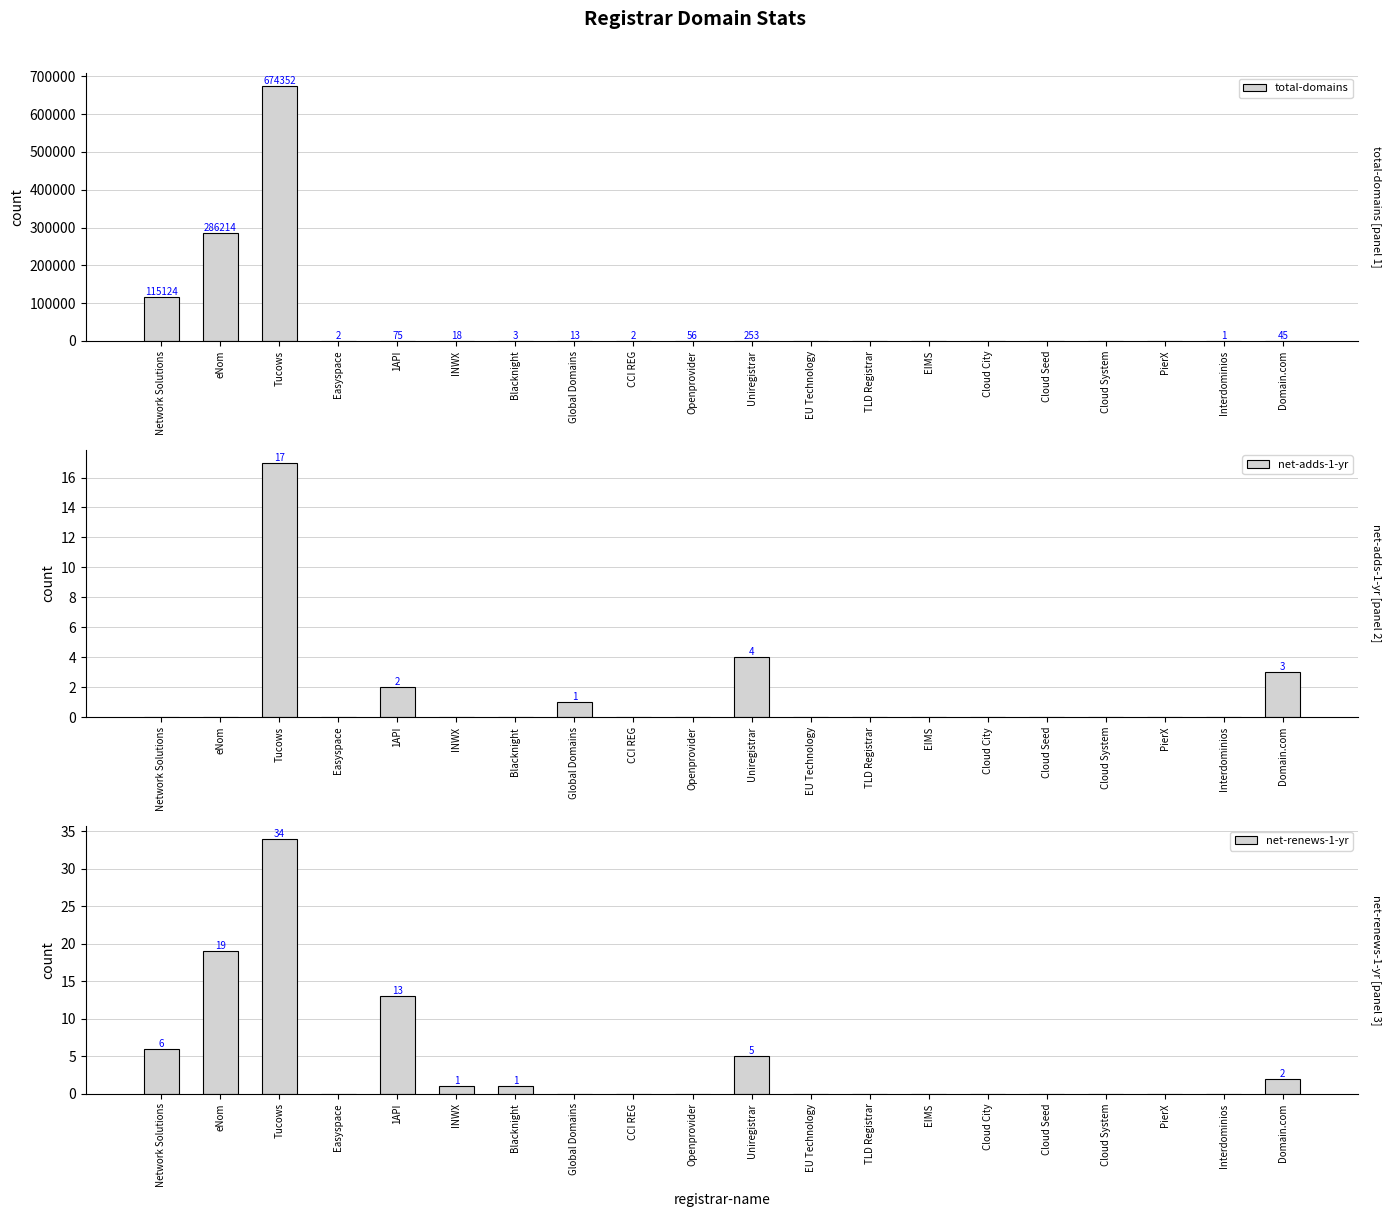

Is it true that net-adds-1-yr equals 0 at Cloud Seed?

True